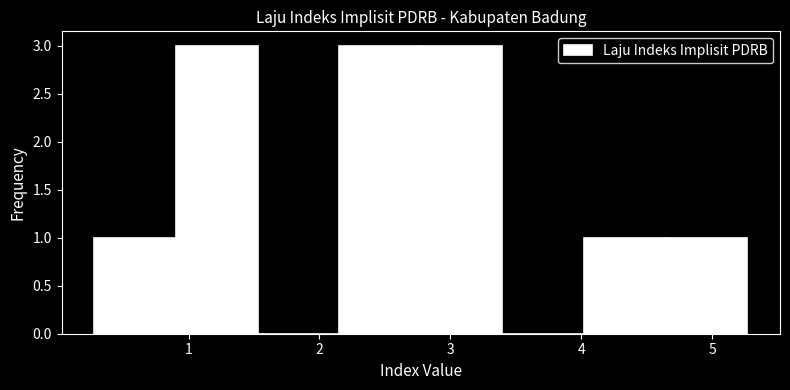

Reading left to right, list every bar in this chart as the range it spans on the x-axis followed by its height. Neither the bar edges nor the heights are printed on the chart, so give them approximately, as read against the axes.

0.3 to 0.9: 1
0.9 to 1.5: 3
1.5 to 2.2: 0
2.2 to 2.8: 3
2.8 to 3.4: 3
3.4 to 4.0: 0
4.0 to 4.6: 1
4.6 to 5.3: 1